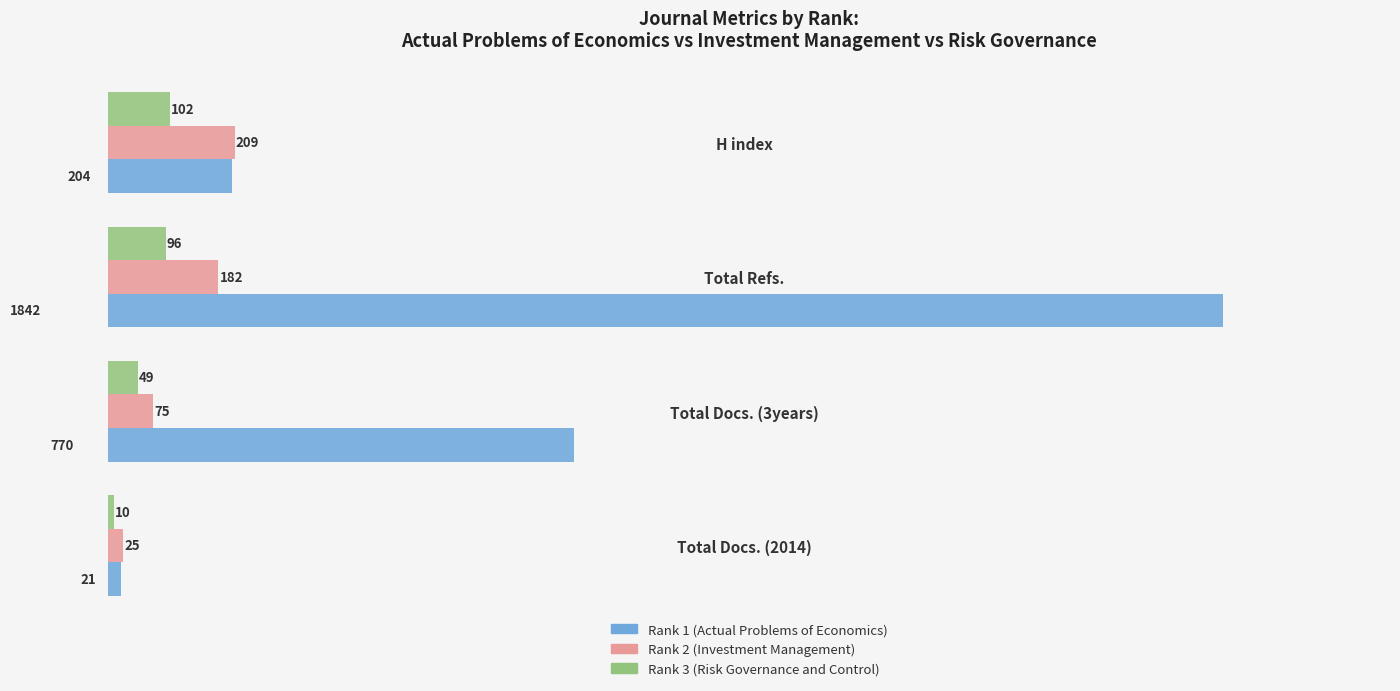

At how many categories does at least one series exceed 1137?

1